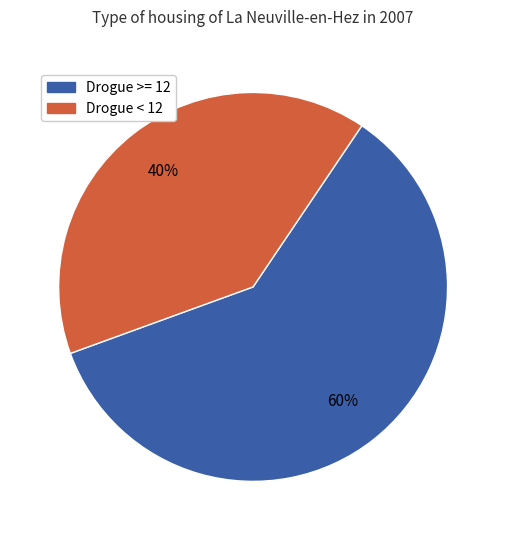

How many slices are in this pie chart?

2